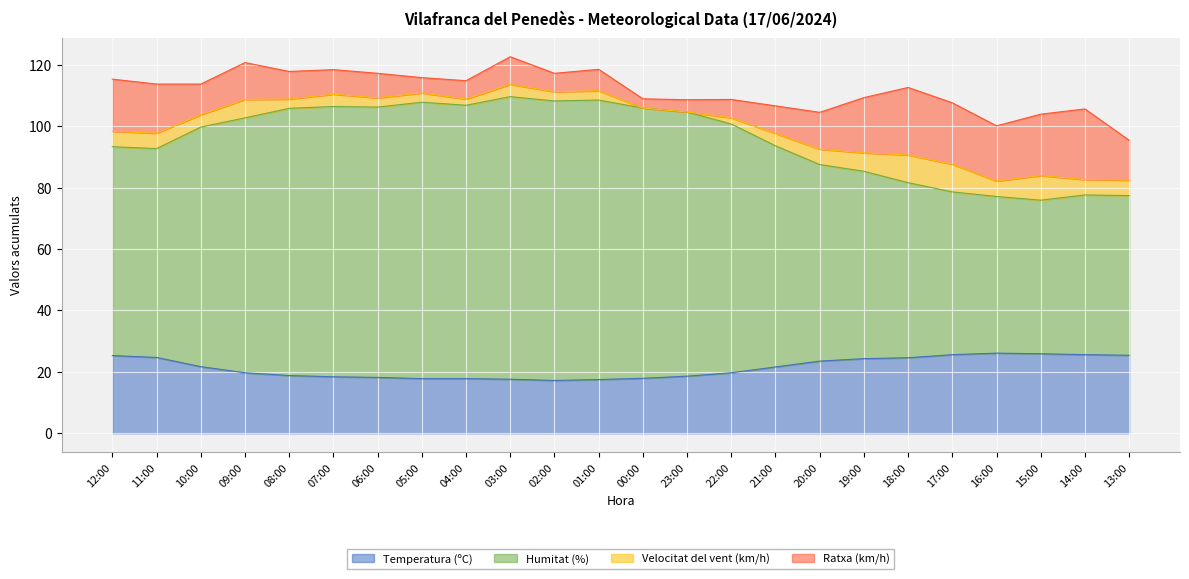

At which category is the sum across all series the highest?

03:00